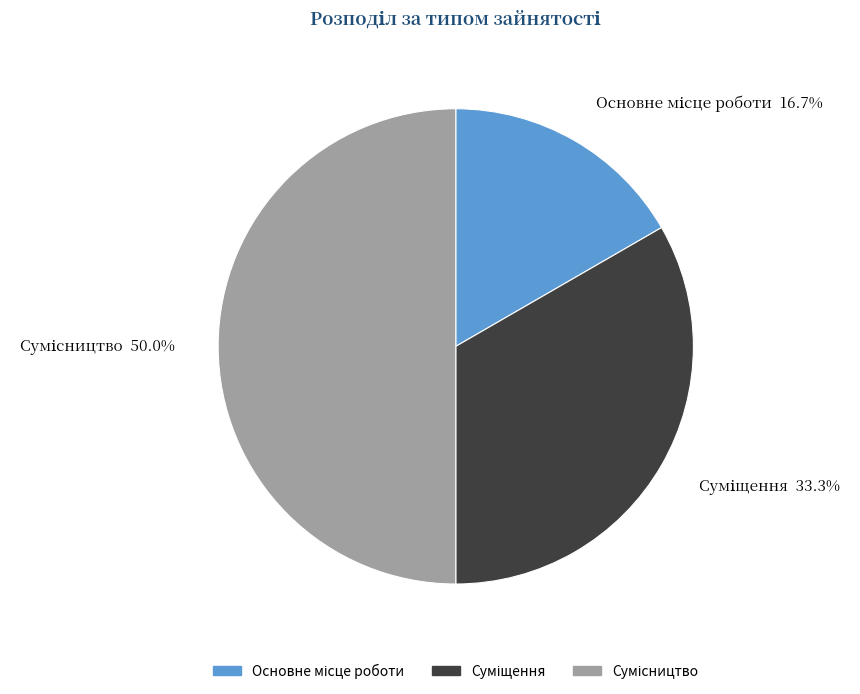

Combined, what portion of the pie is Сумісництво and Суміщення?

83.3%